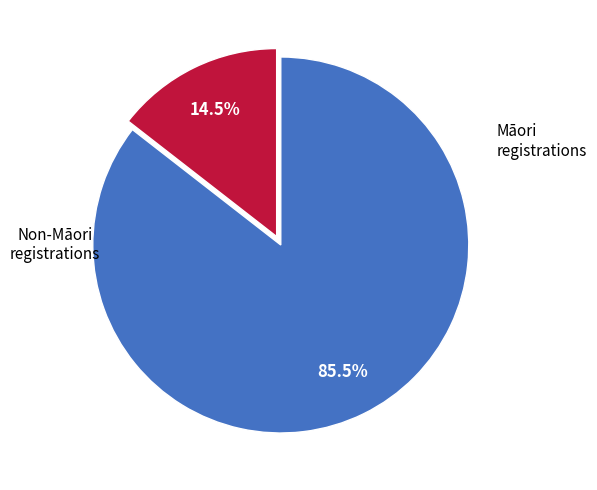

Count the number of slices in the pie.

2